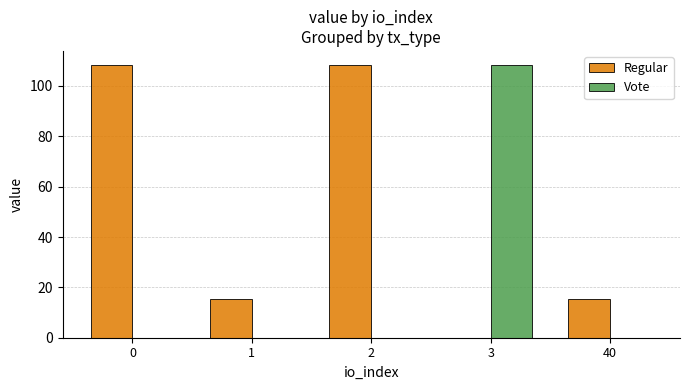

Is it true that Vote equals 36.8 at 40?

False